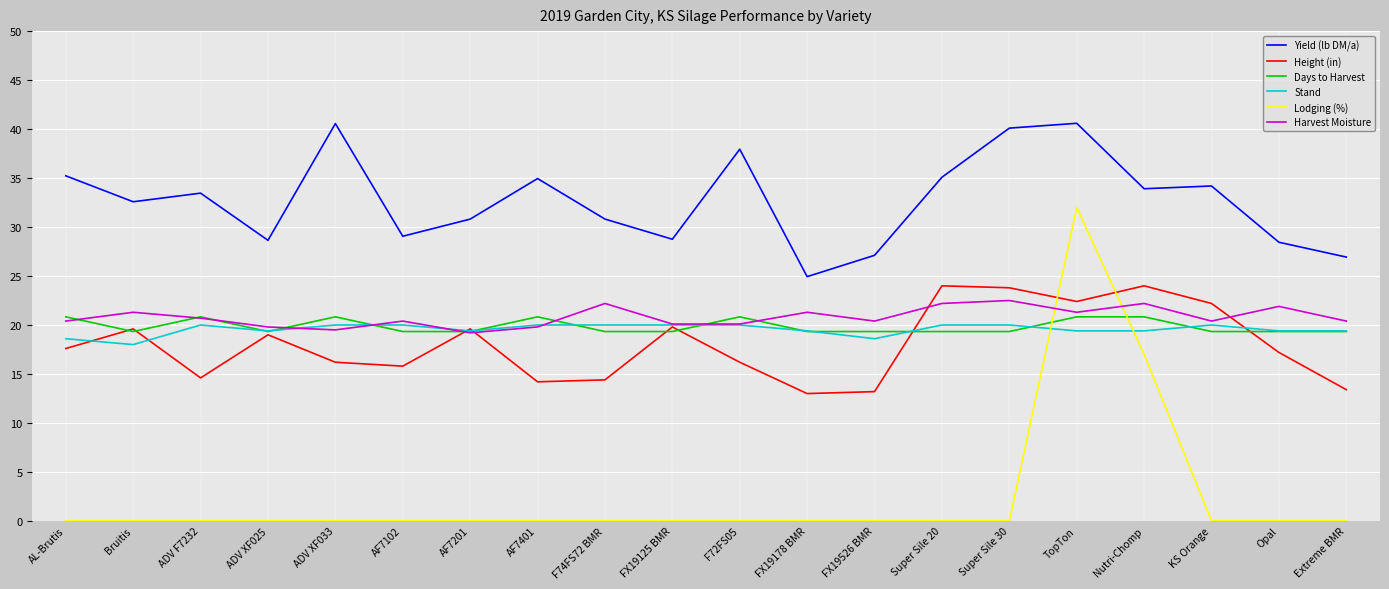

What position from the left is Bruitis?

2